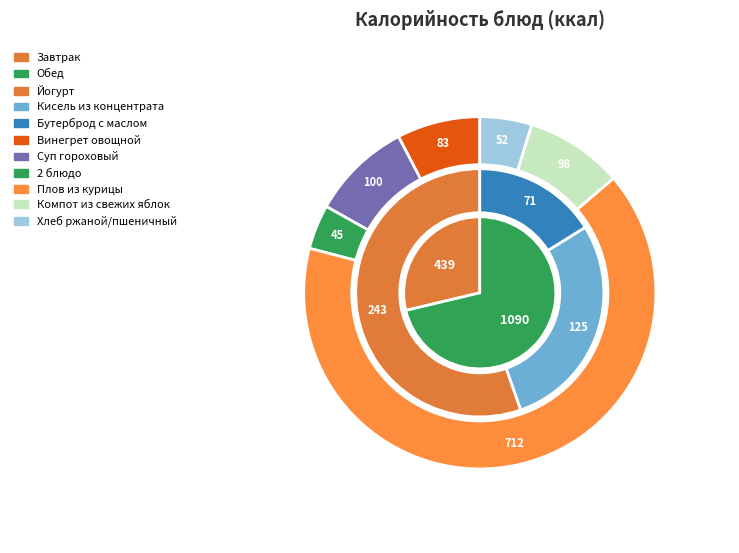

Which slice is the smallest?

2 блюдо